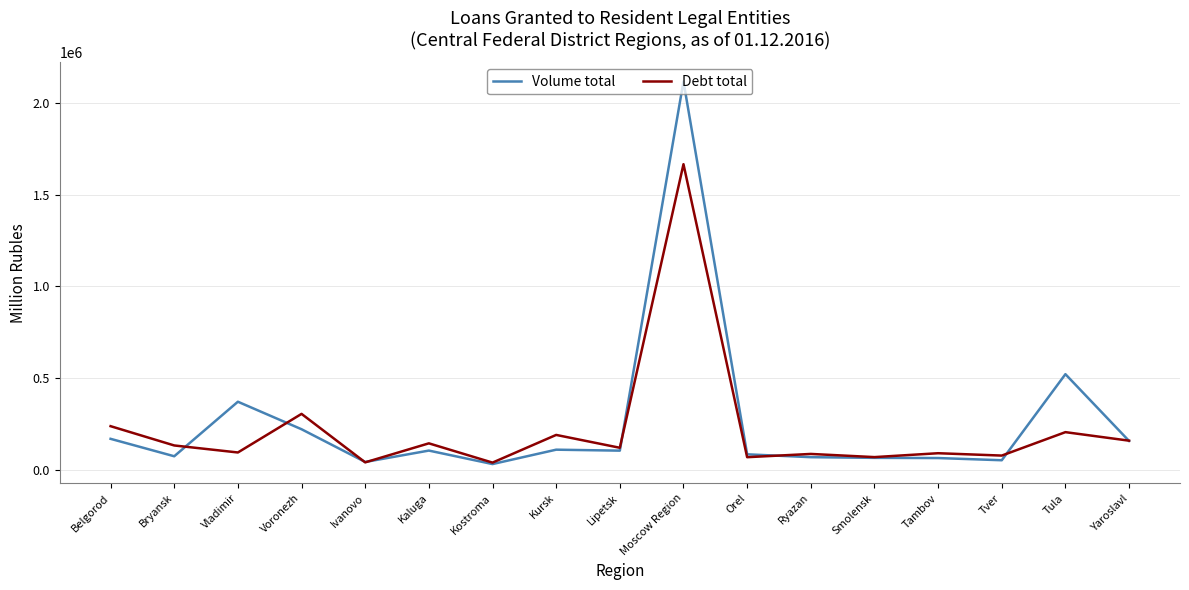

True or false: Volume total has more than 0 interior local peaks.

True